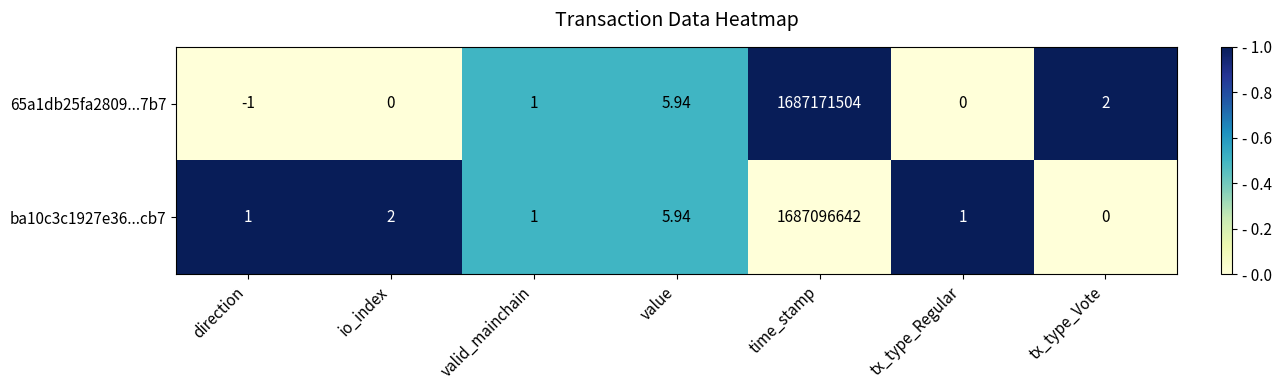

Is the value of 65a1db25fa2809...7b7 at direction greater than the value of ba10c3c1927e36...cb7 at value?

No